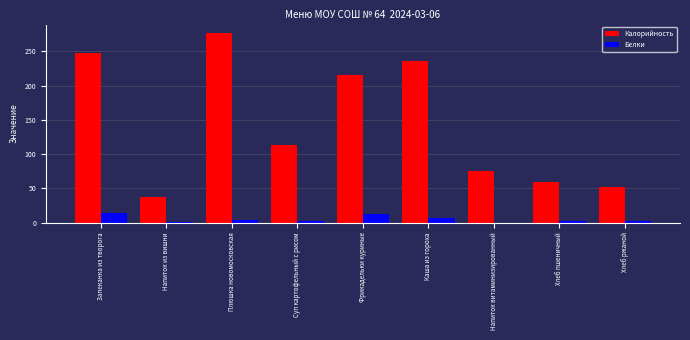

At which label is Калорийность closest to 156?

Суп картофельный с рисом